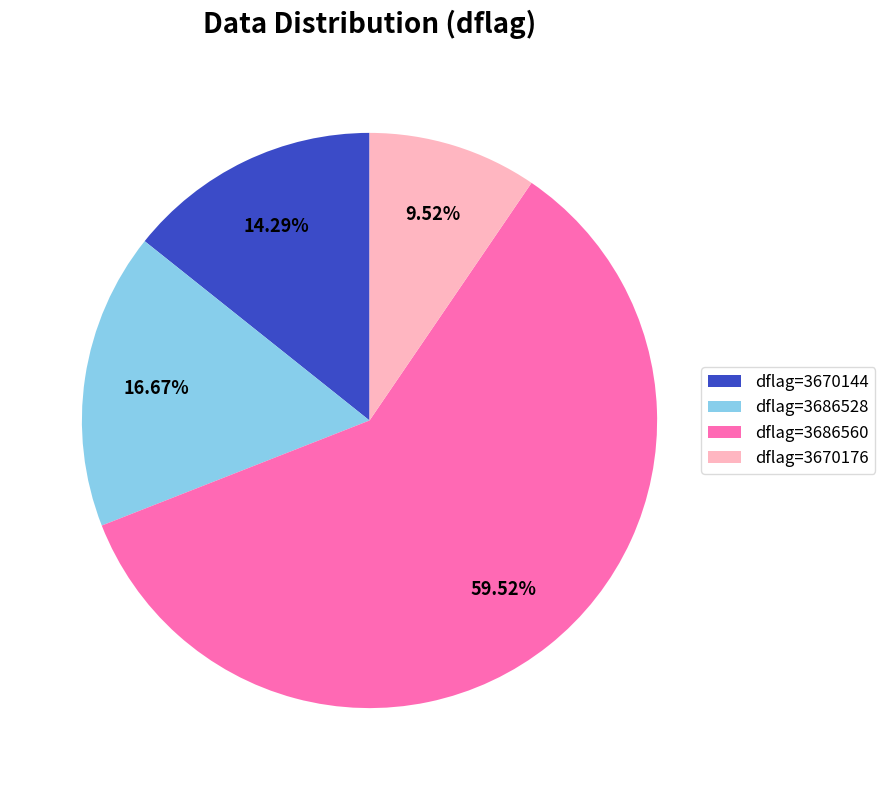

Is the sum of dflag=3686560 and dflag=3686528 greater than half?

Yes